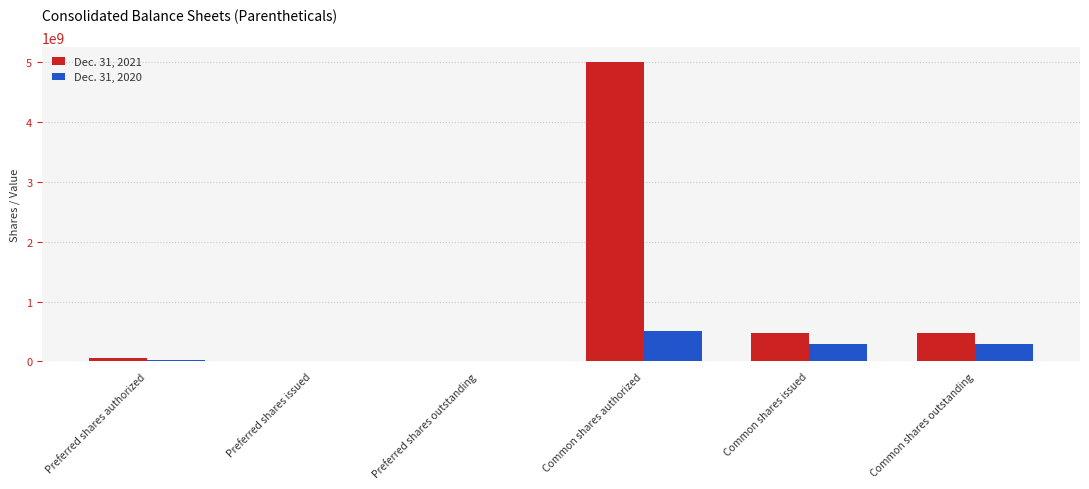

Is it true that Dec. 31, 2020 equals 689363789 at Common shares authorized?

False